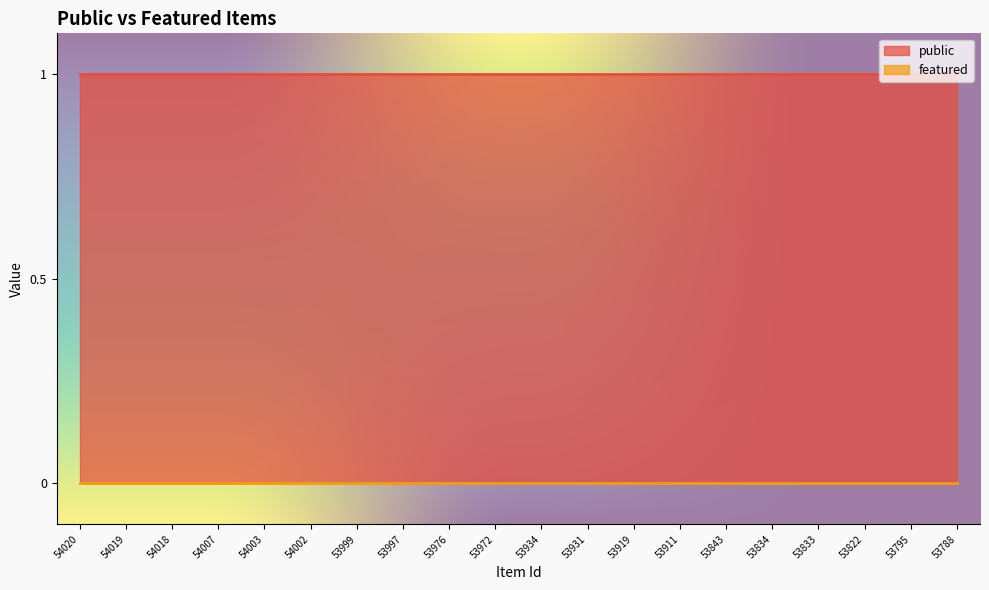

The value of public at 53911 is 1. True or false?

True